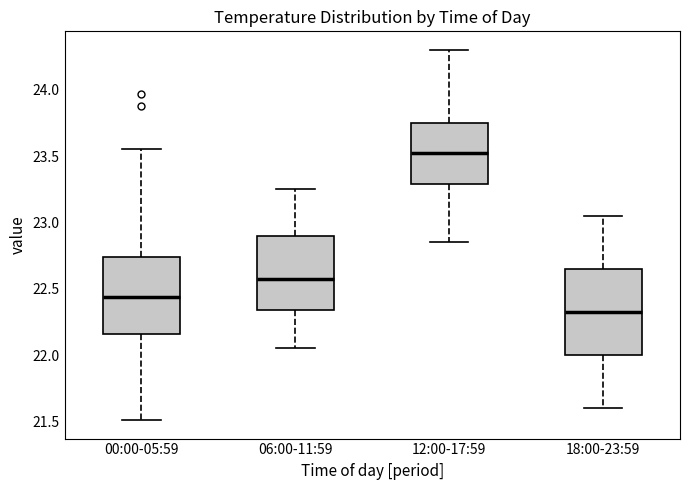

Comparing the boxes themselves (not the whiskers), which one is the tallest?

18:00-23:59